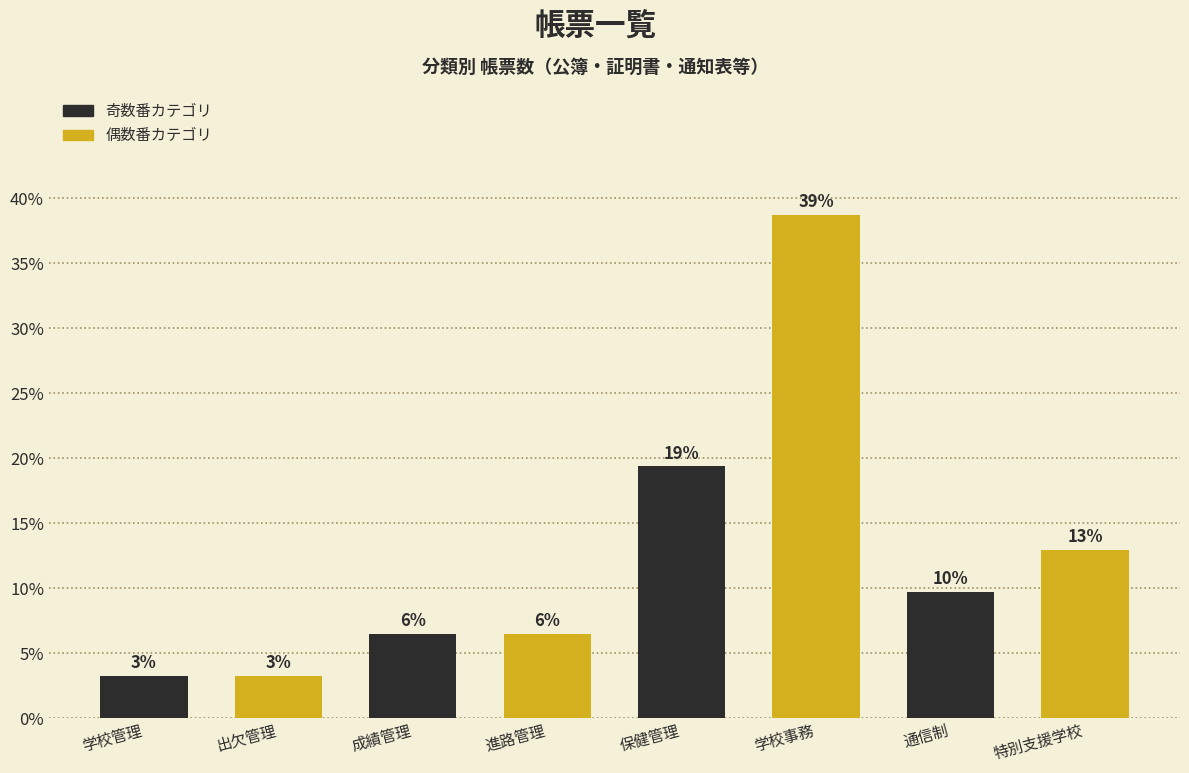

The value at 学校管理 is 1.3. True or false?

False